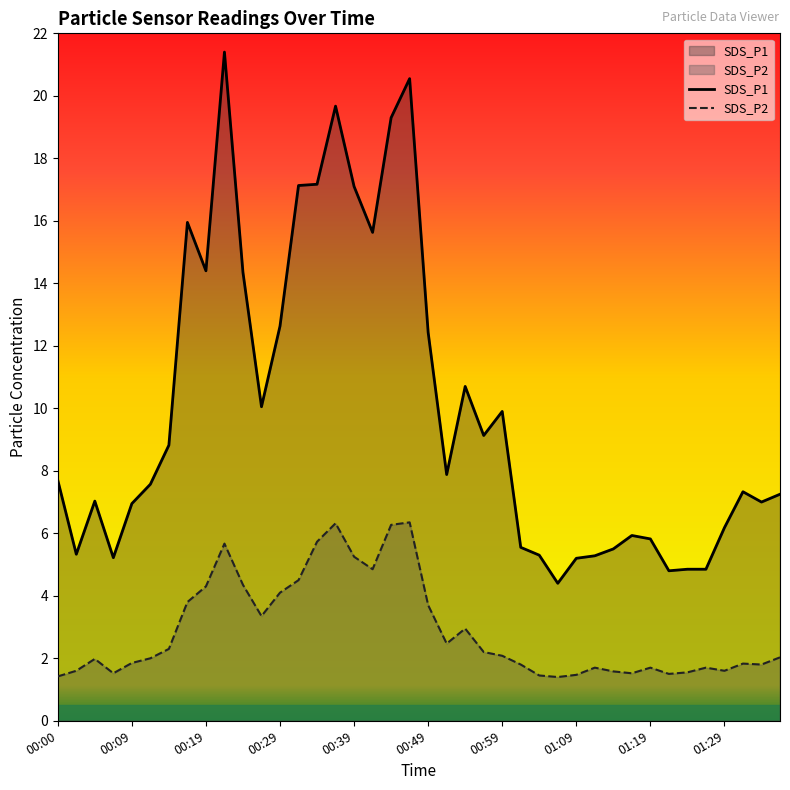

At which label does SDS_P1 first exceed 7?

00:00